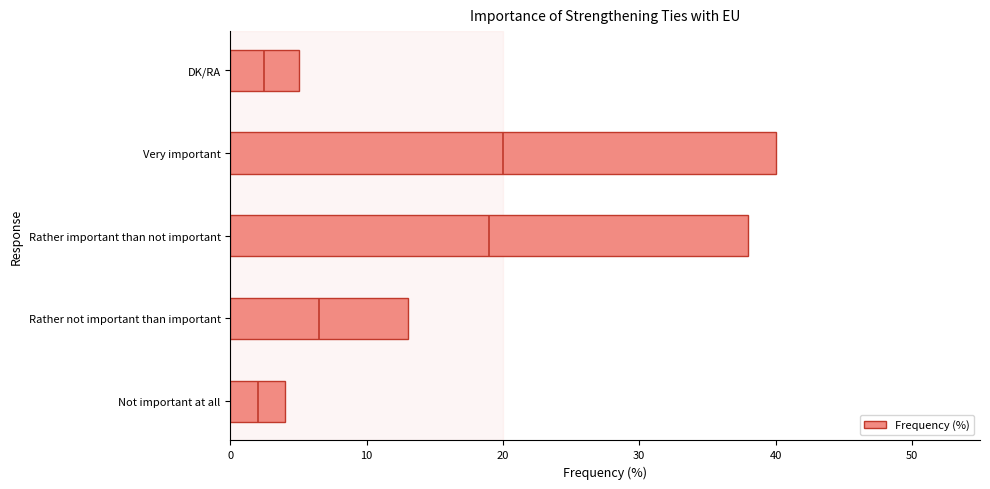

What is the sum of all Frequency (%) values?

100